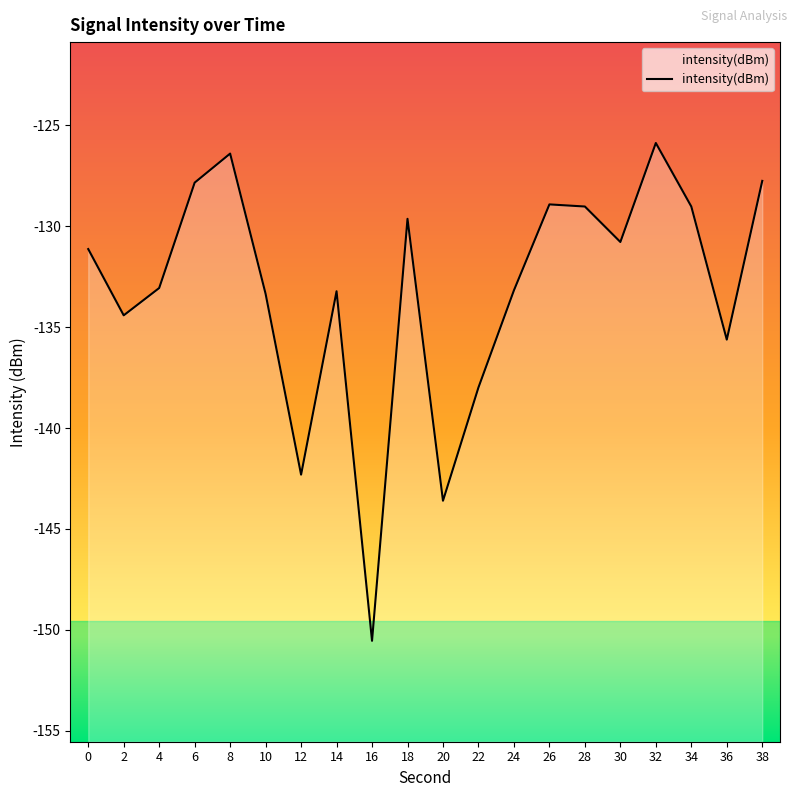

Rank the categories by value from highest to lowest.

32, 8, 38, 6, 26, 28, 34, 18, 30, 0, 4, 24, 14, 10, 2, 36, 22, 12, 20, 16